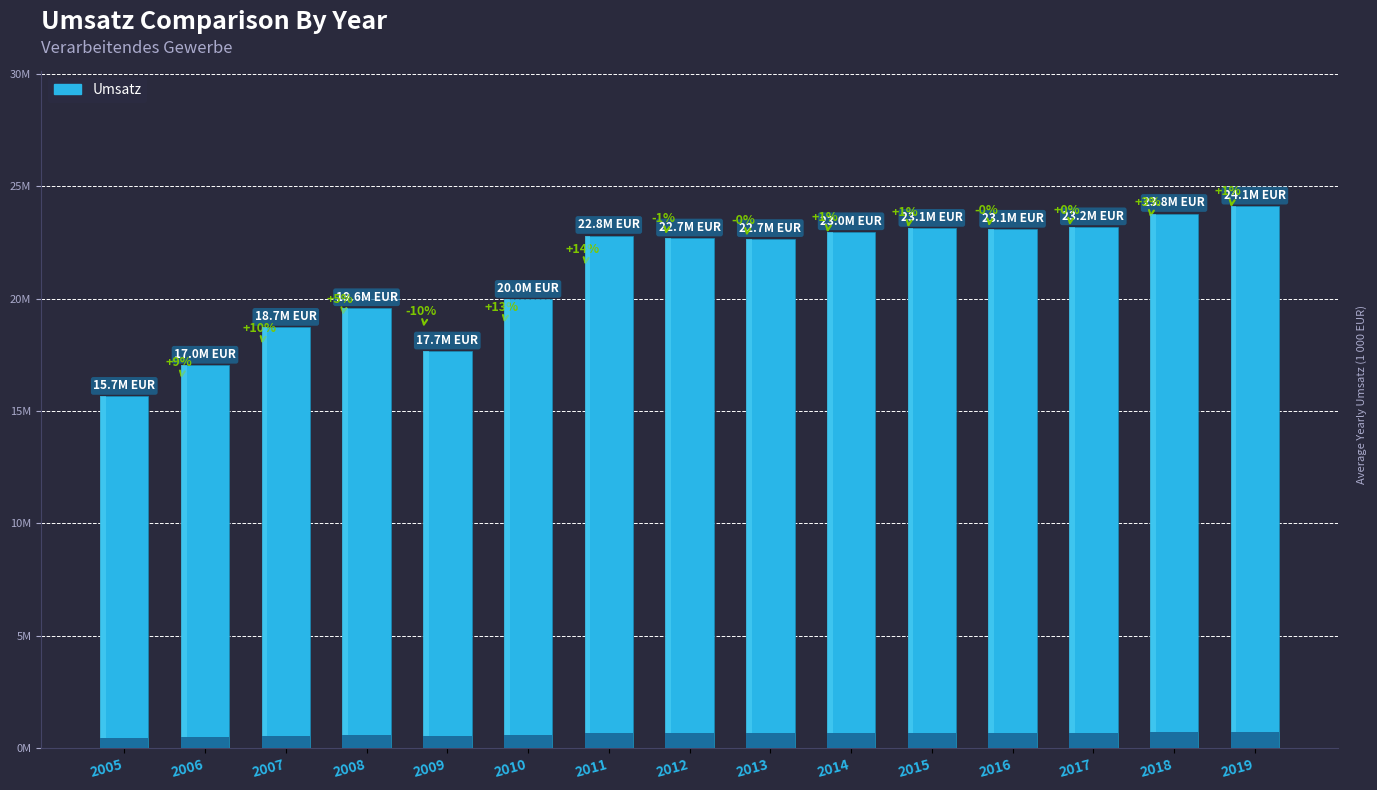

Does the chart contain any negative values?

No